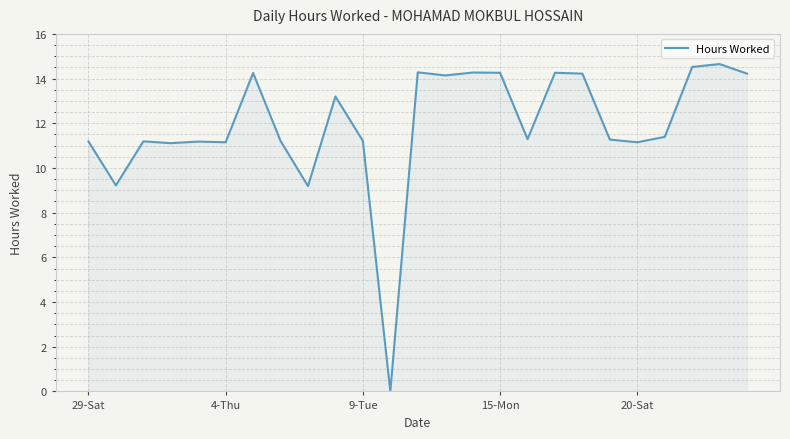

The chart shows a value of 3.3 at 9-Tue. True or false?

False